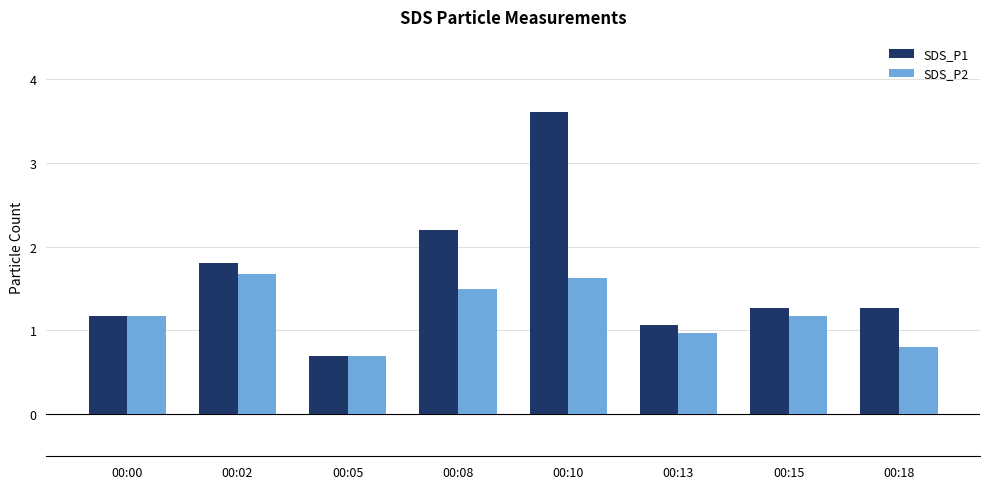

Rank the series by their maximum value, from highest to lowest.

SDS_P1, SDS_P2